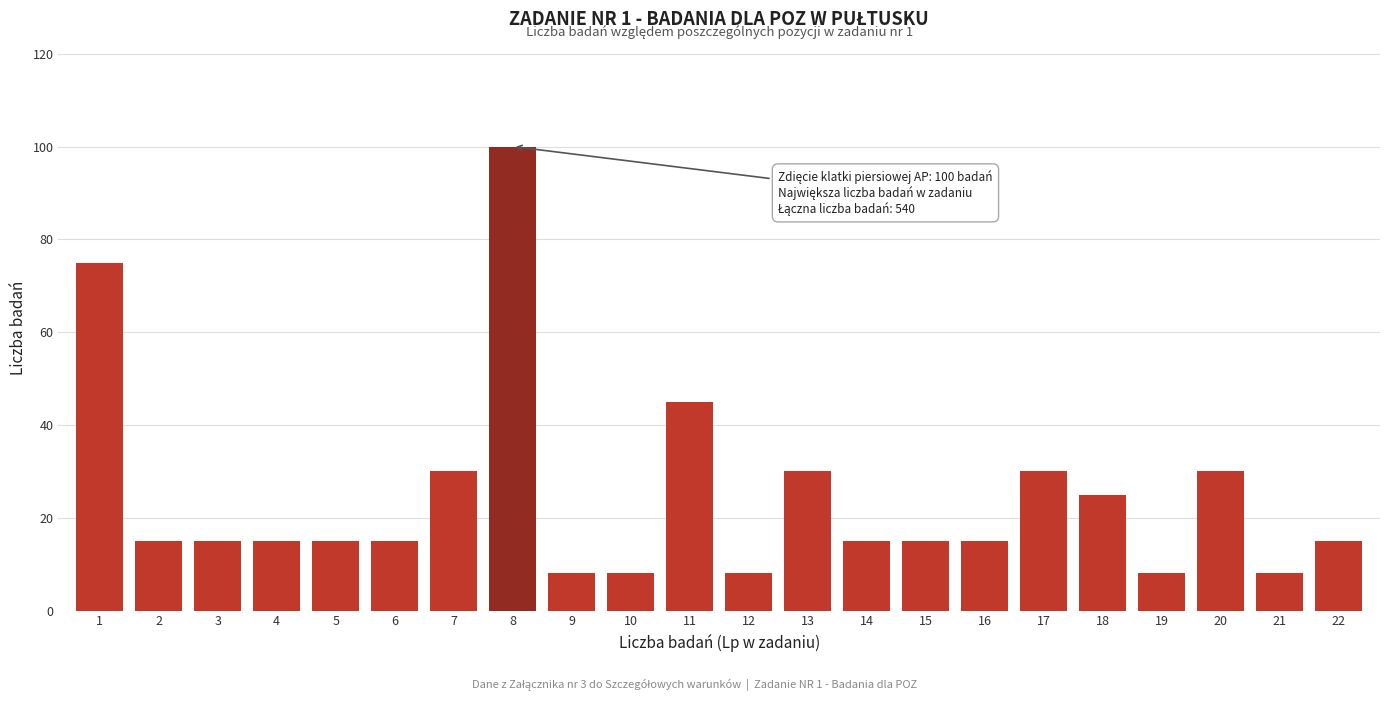

Reading left to right, transcribe all the data shown in this chart.

1=75	2=15	3=15	4=15	5=15	6=15	7=30	8=100	9=8	10=8	11=45	12=8	13=30	14=15	15=15	16=15	17=30	18=25	19=8	20=30	21=8	22=15